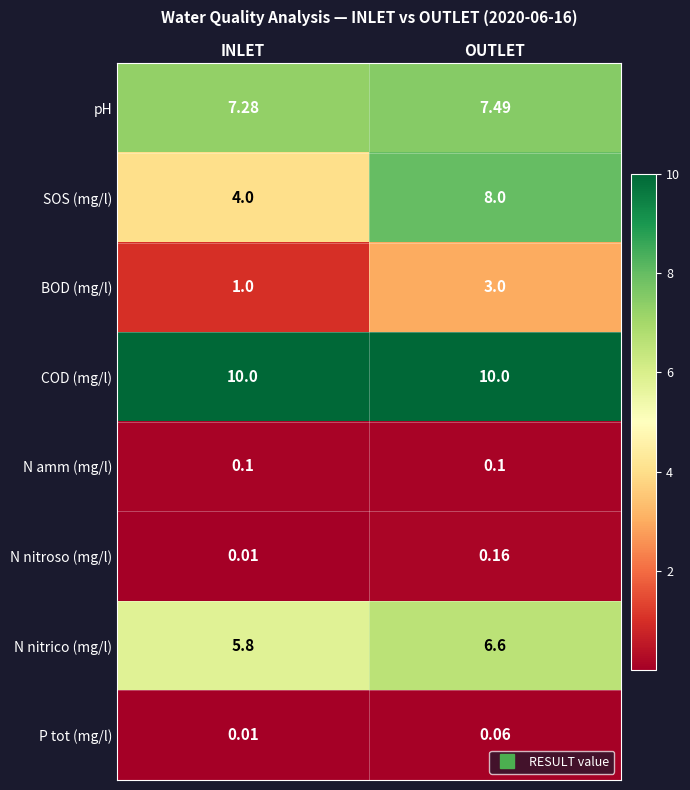

Where is P tot (mg/l) nearest to the value 0?

INLET